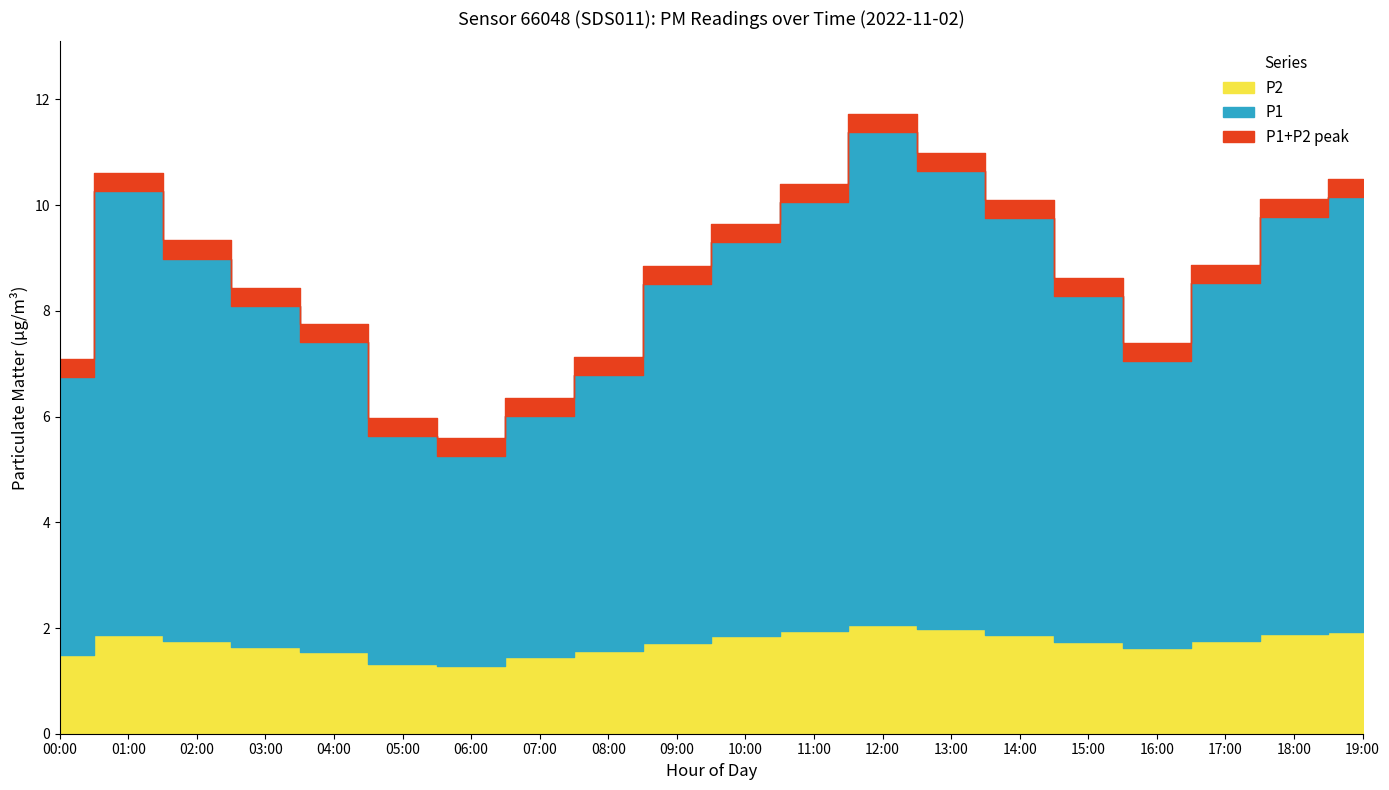

Which has a higher value, 06:00 or 05:00?

05:00